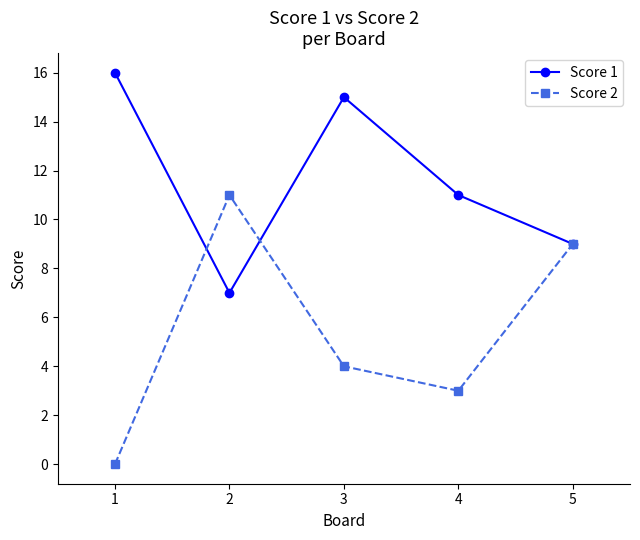

The Score 1 series shows 3 at 2. True or false?

False